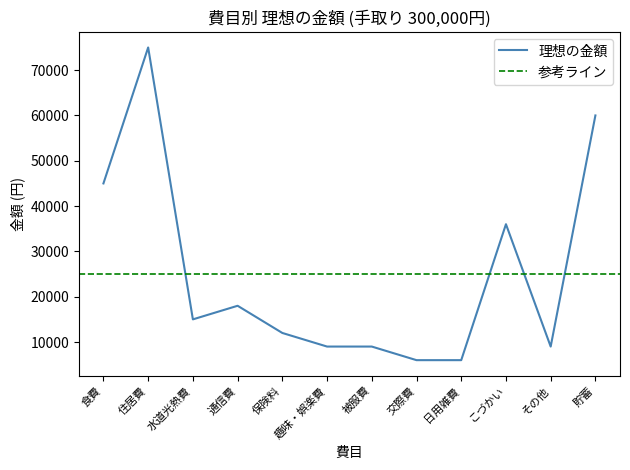

True or false: the data shows 3253 at 交際費.

False